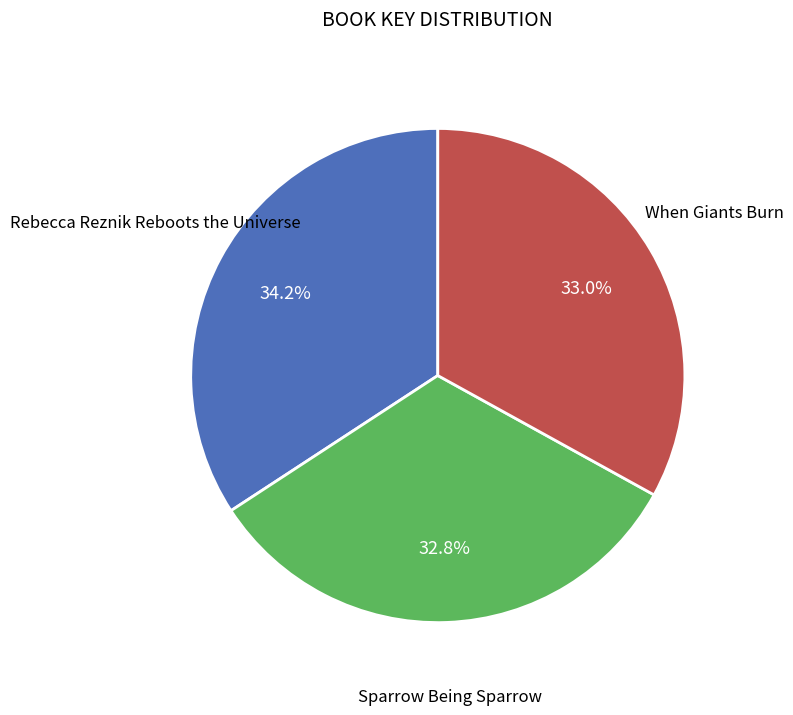

Is there any slice that represents more than half of the pie?

No